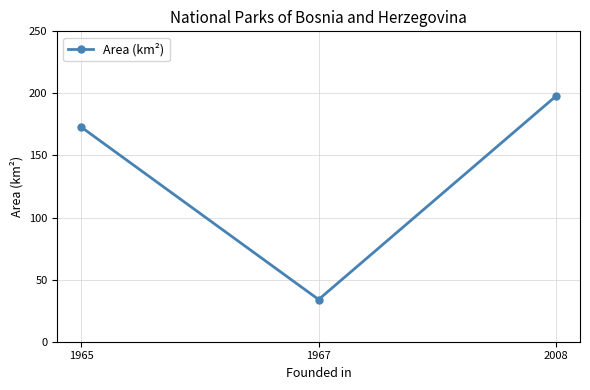

Reading left to right, what are all the values shown in this chart?

173	34	198